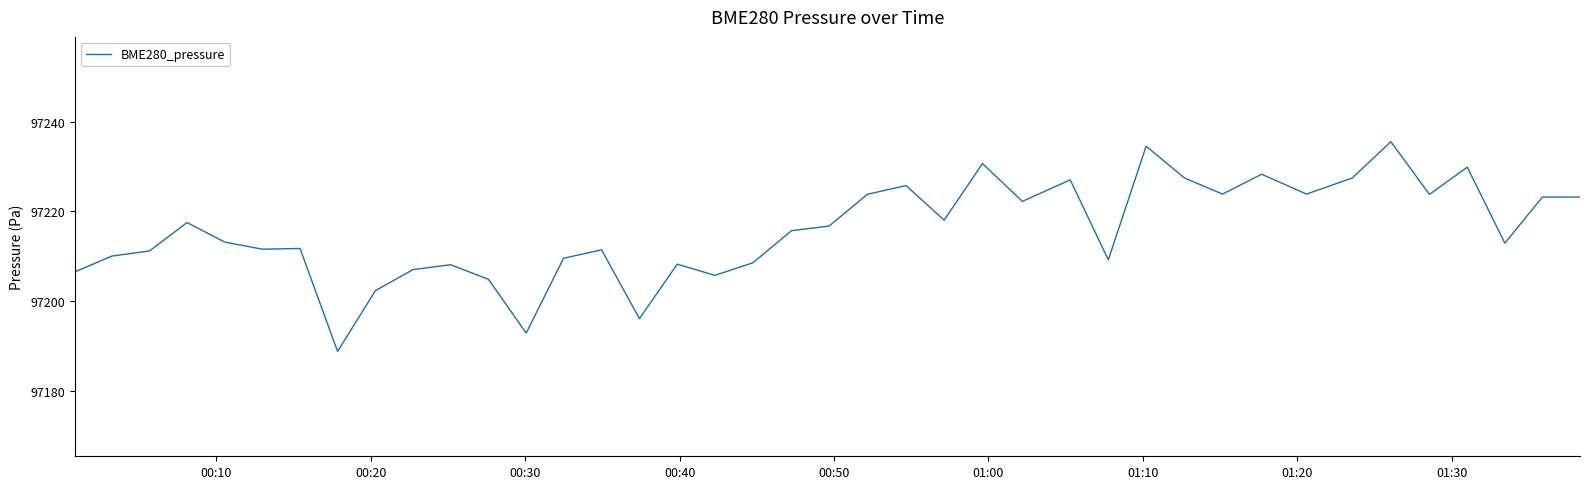

What is the difference between the maximum and minimum values?

46.8